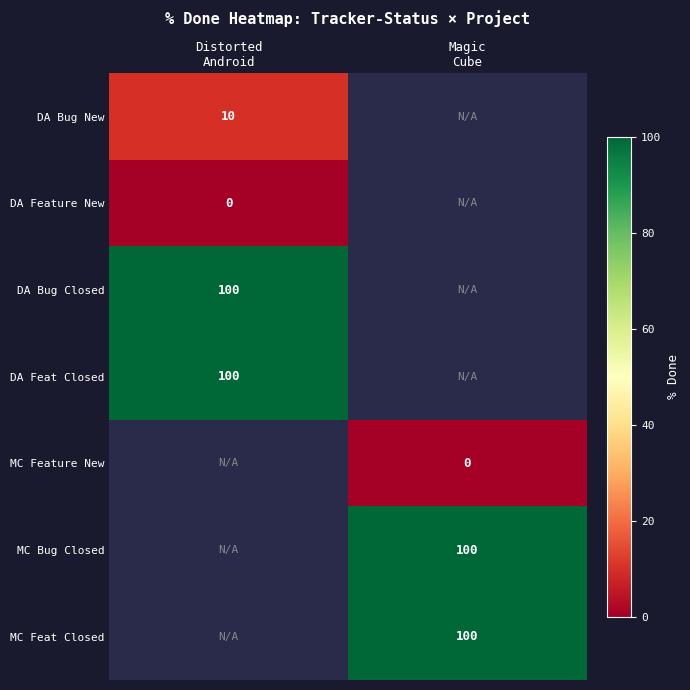

Between Distorted
Android and Magic
Cube, which is larger?

Magic
Cube